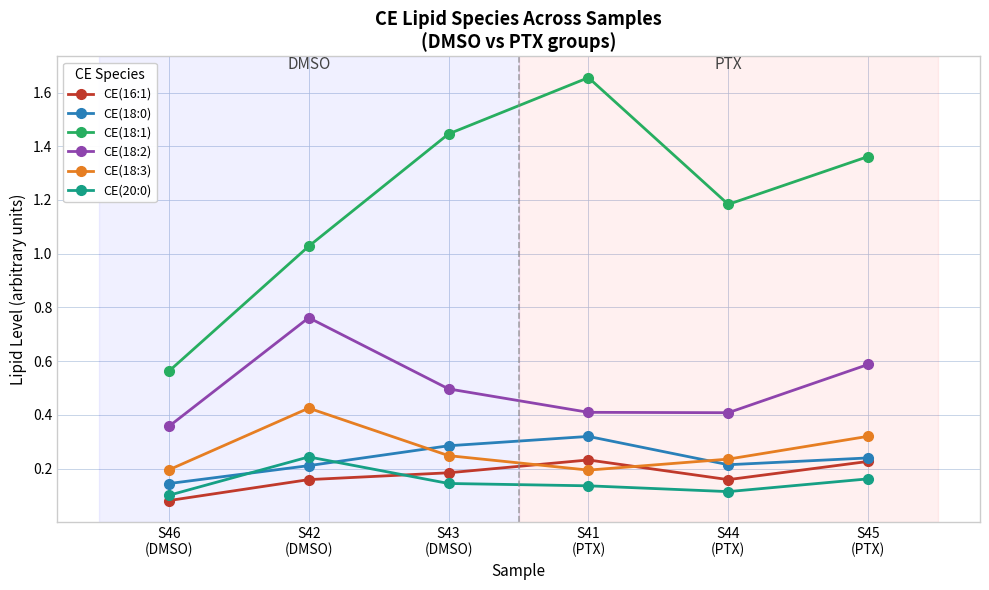

Is the value of CE(16:1) at S42
(DMSO) greater than the value of CE(20:0) at S43
(DMSO)?

Yes